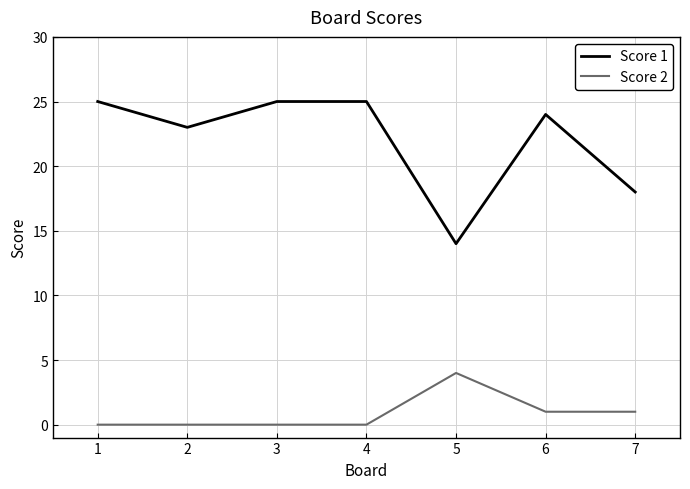

List the series in order of their overall mean, lowest first.

Score 2, Score 1